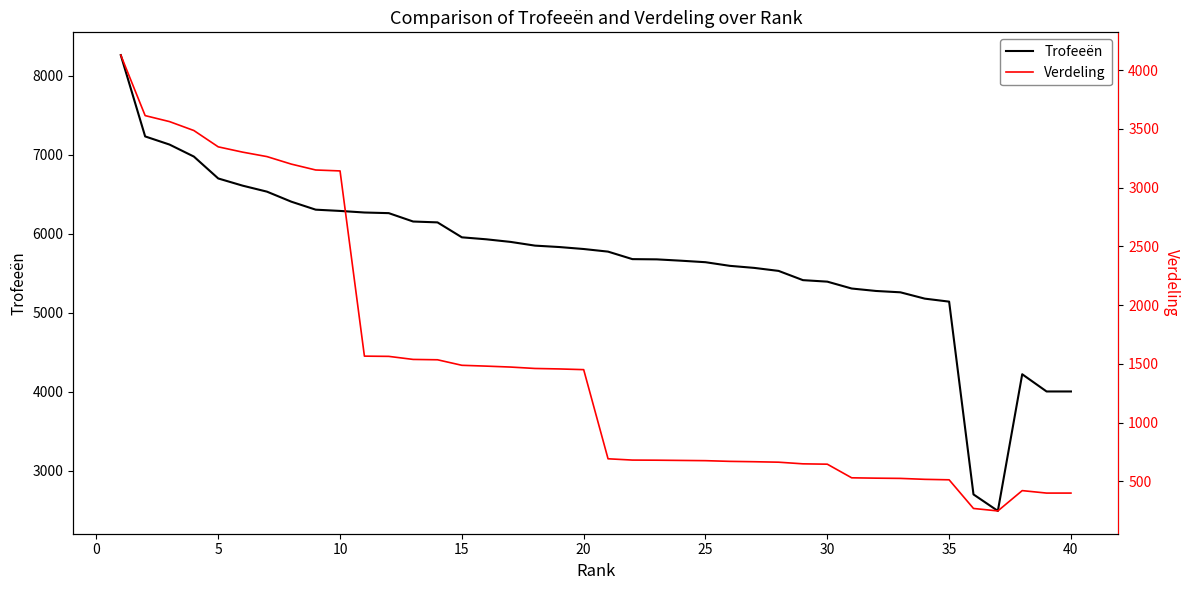

What is the lowest value of the Trofeeën series?

2489